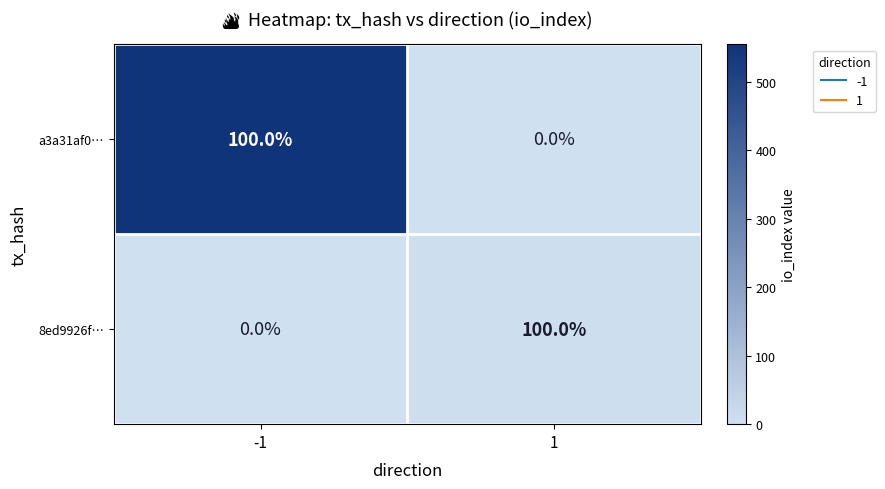

List the labels in order of 8ed9926f… value, largest first.

1, -1